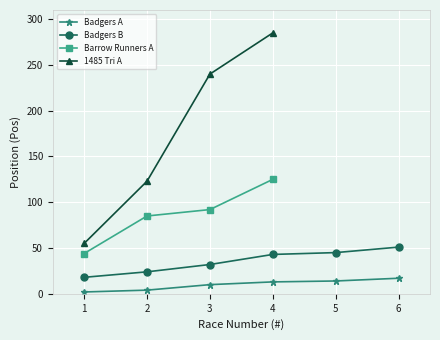

True or false: Barrow Runners A and OWLS A intersect in this chart.

False